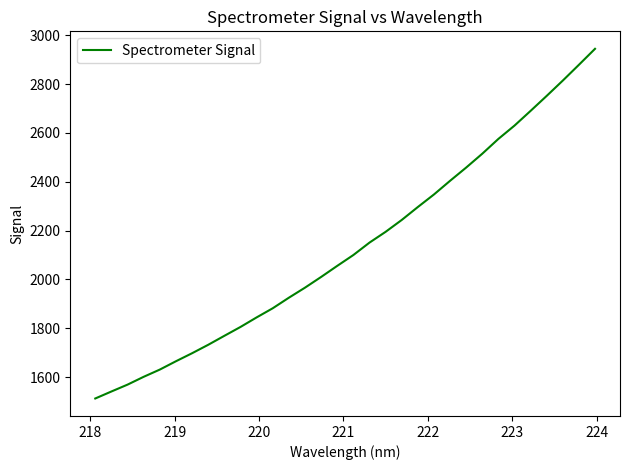

What is the minimum value shown in the chart?

1512.7